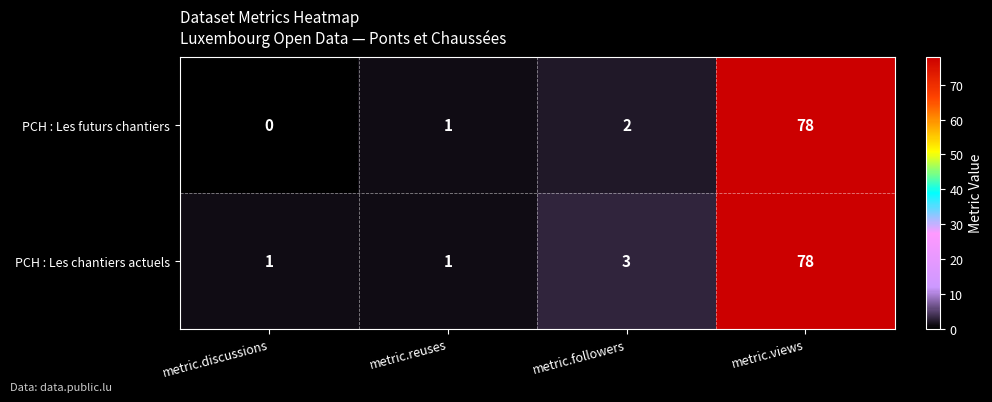

At which label is PCH : Les futurs chantiers closest to 39?

metric.followers